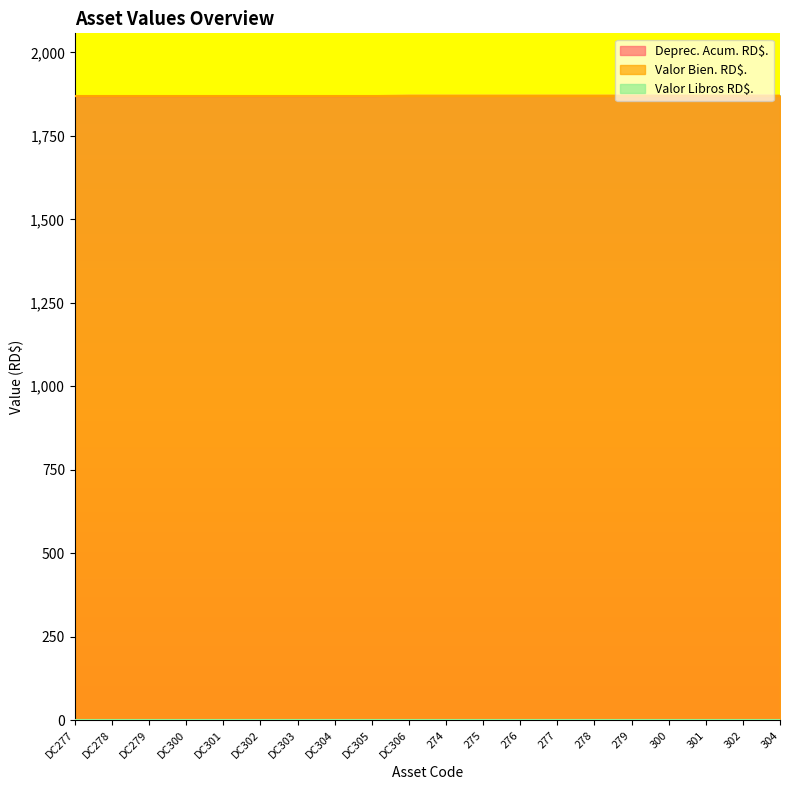

What is the minimum value for Valor Libros RD$.?

1